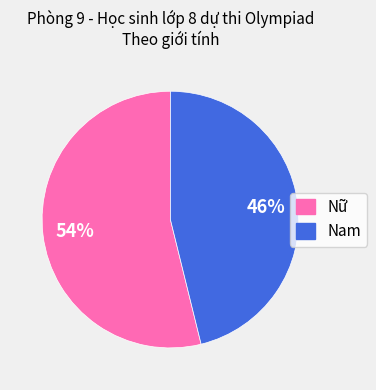

How many segments does this pie chart have?

2